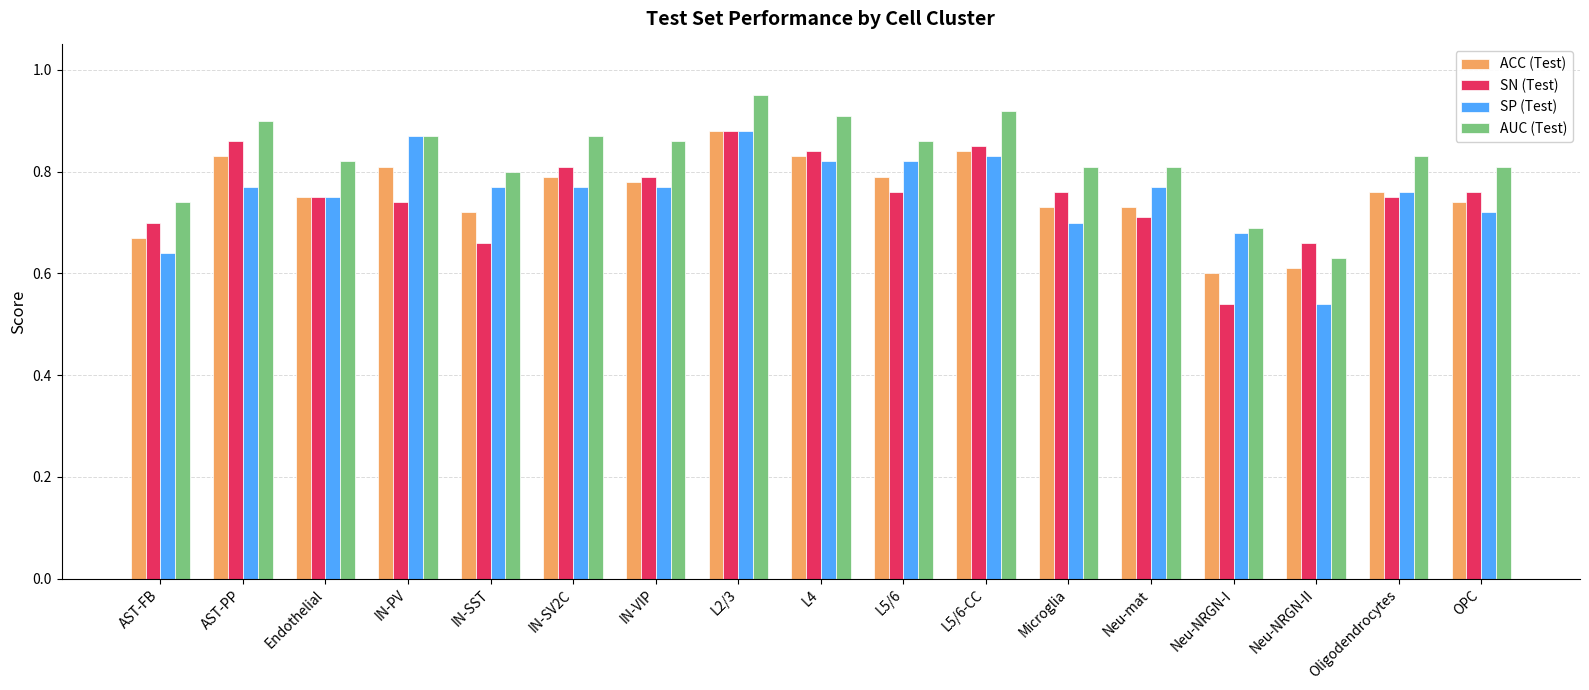

Are the bars grouped side by side (vs. stacked)?

Yes